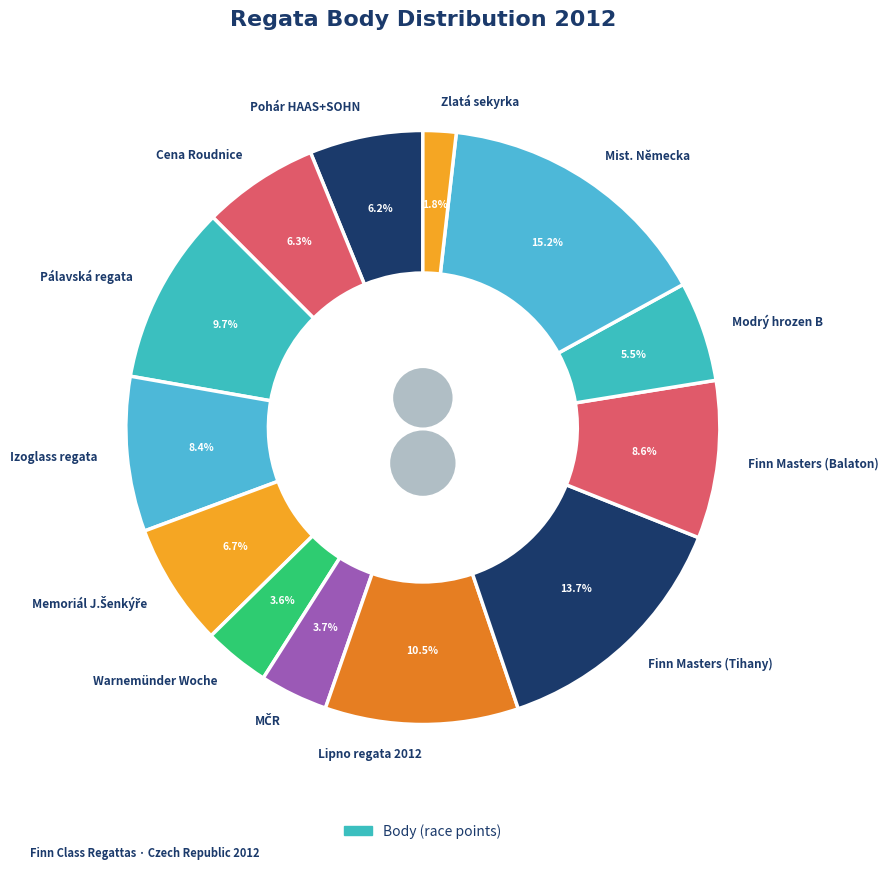

What is the smallest slice in the pie chart?

Zlatá sekyrka